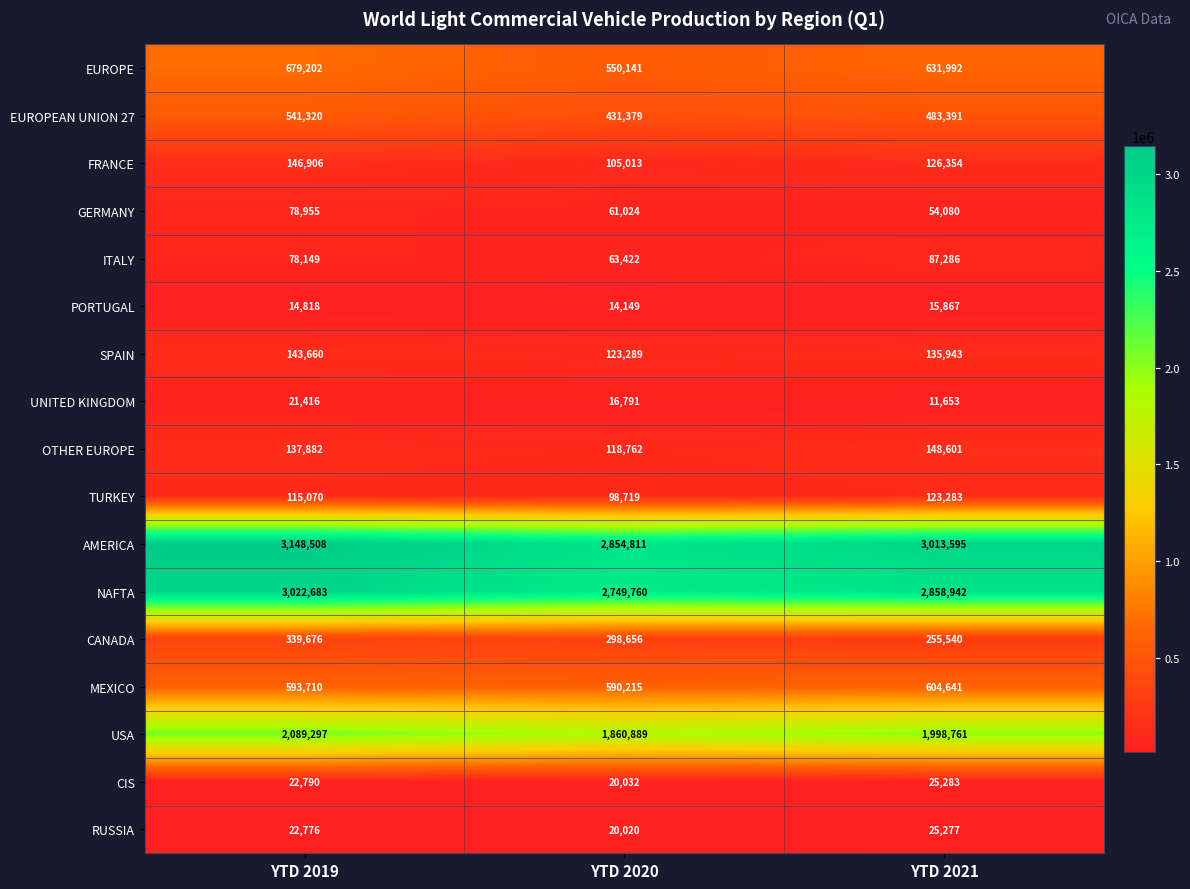

Which series has the widest spread of values?

AMERICA